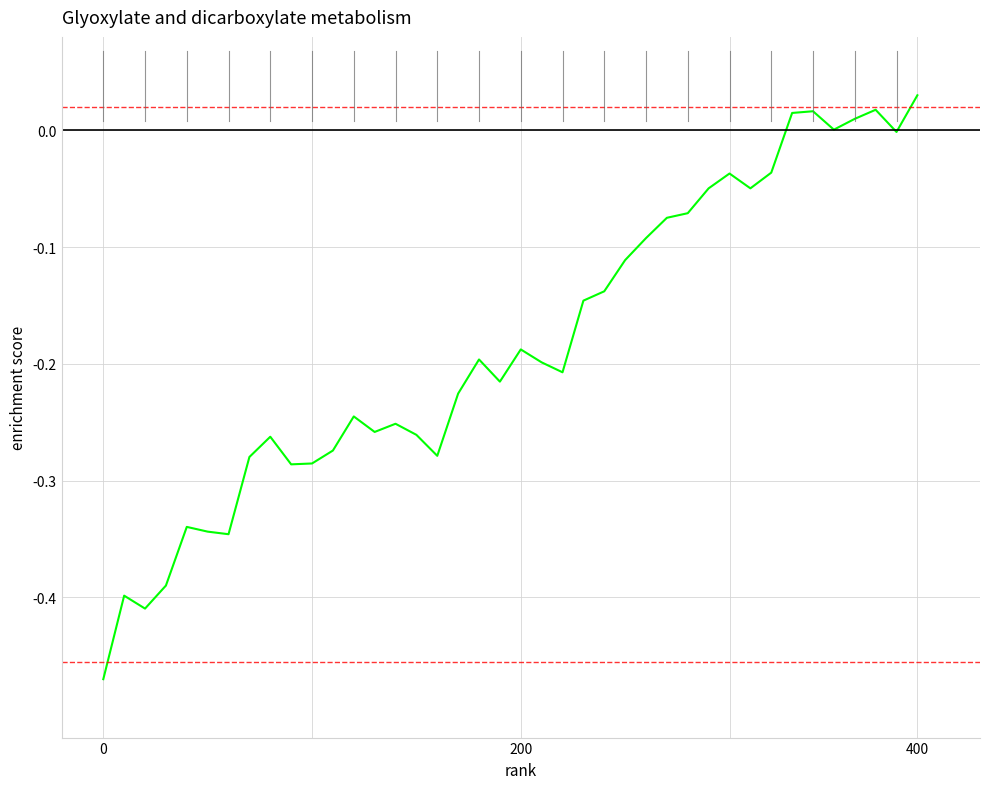

What is the difference between the maximum and minimum values?

0.5